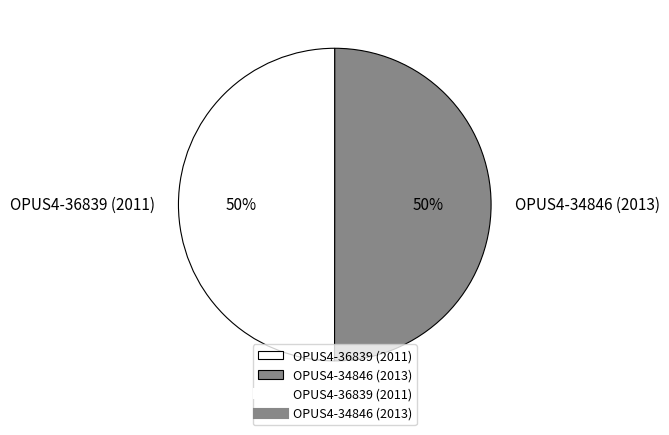

How many segments does this pie chart have?

2